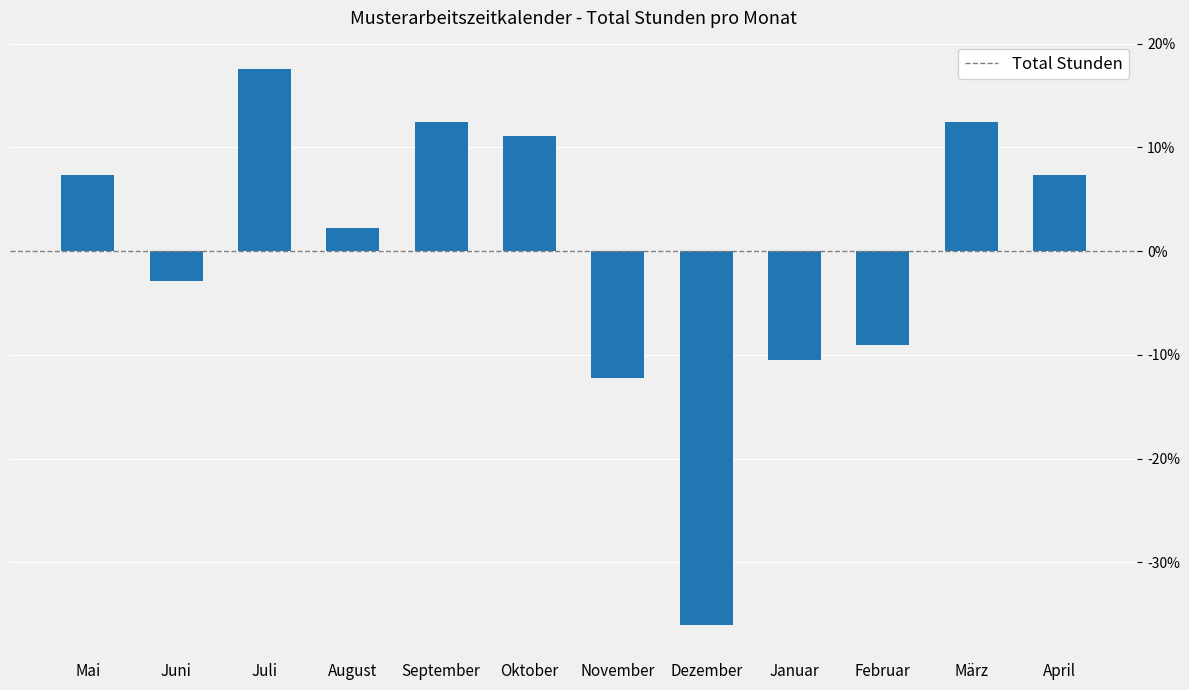

Are the bars grouped side by side (vs. stacked)?

No